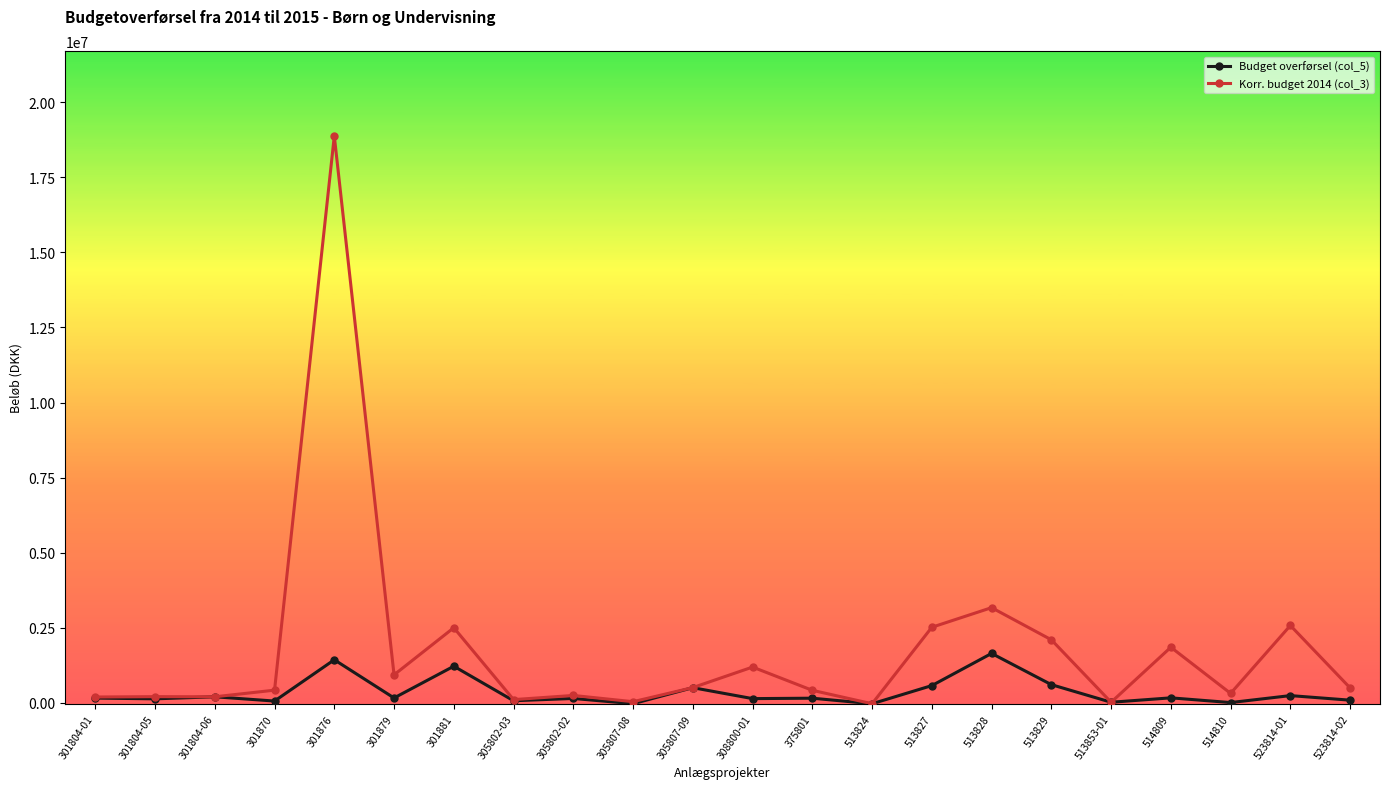

True or false: Budget overførsel (col_5) has more than 2 points higher than both neighbors.

True